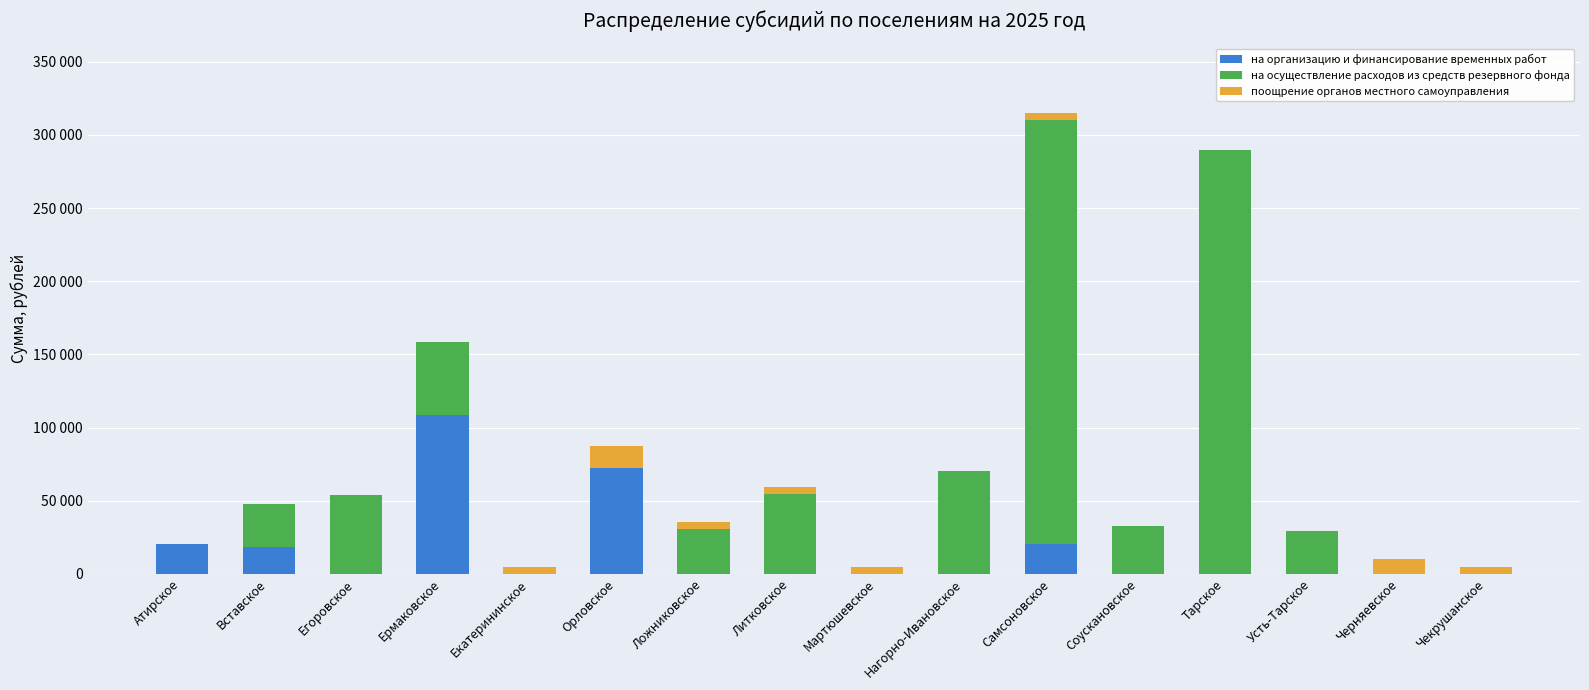

At which label is на организацию и финансирование временных работ closest to 54348?

Орловское